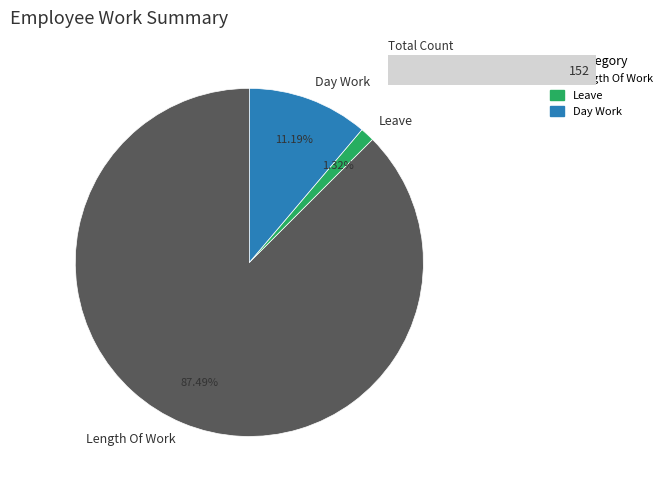

Combined, do Length Of Work and Leave account for over 50%?

Yes